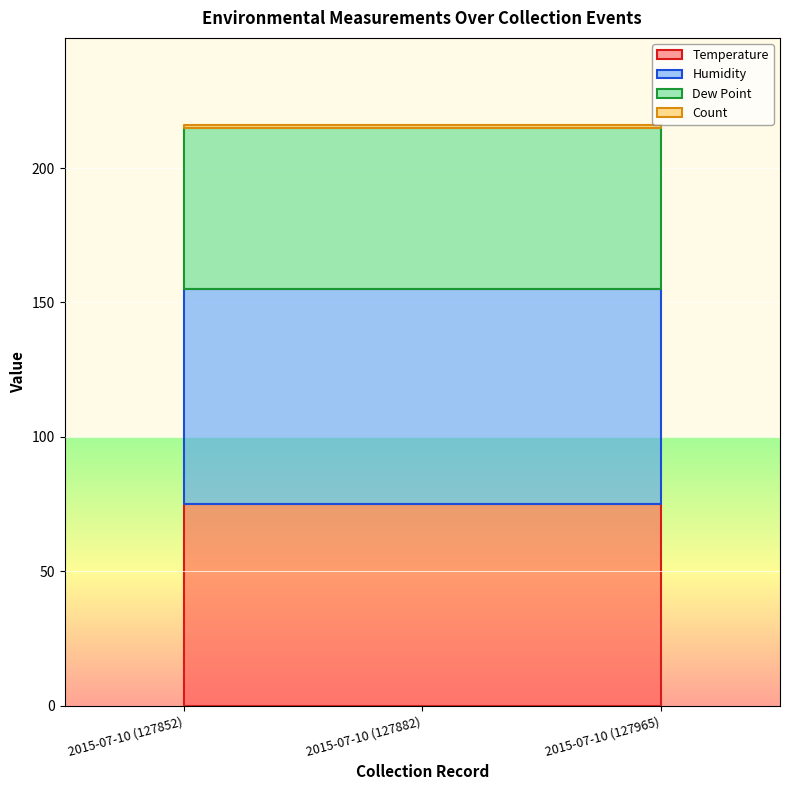

List the series in order of their peak value, lowest first.

Count, Dew Point, Temperature, Humidity